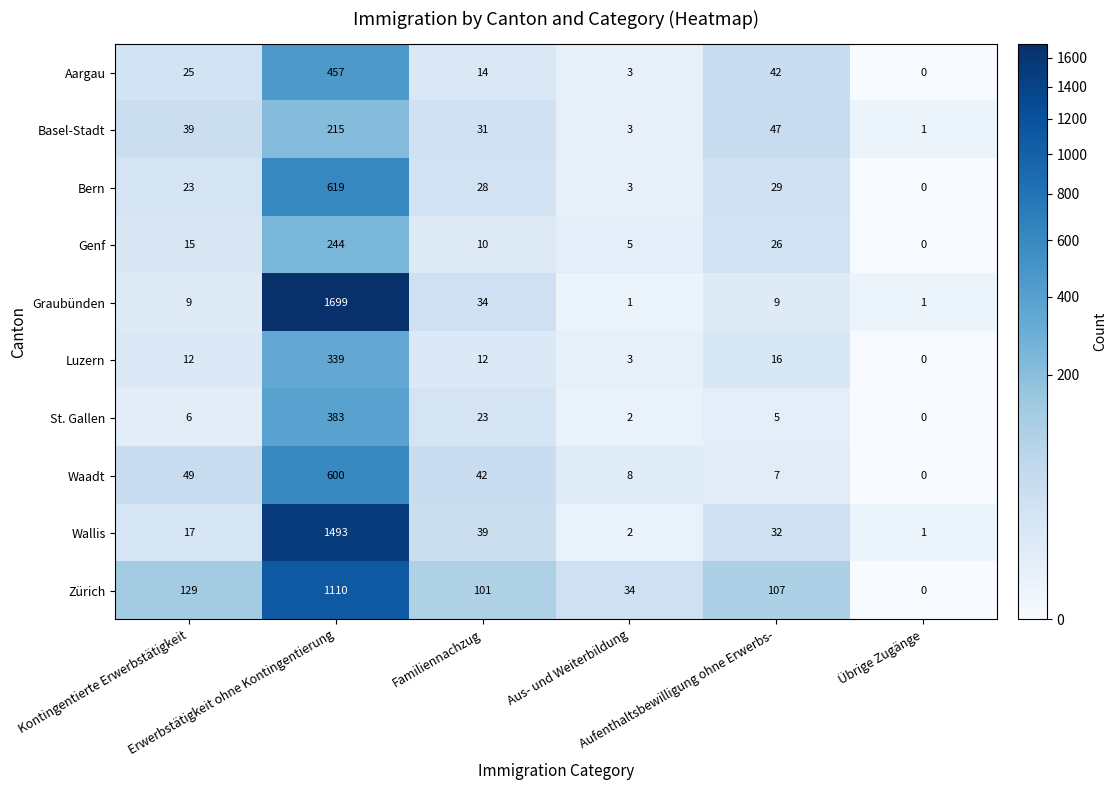

Rank the series at Kontingentierte Erwerbstätigkeit from lowest to highest value.

St. Gallen, Graubünden, Luzern, Genf, Wallis, Bern, Aargau, Basel-Stadt, Waadt, Zürich